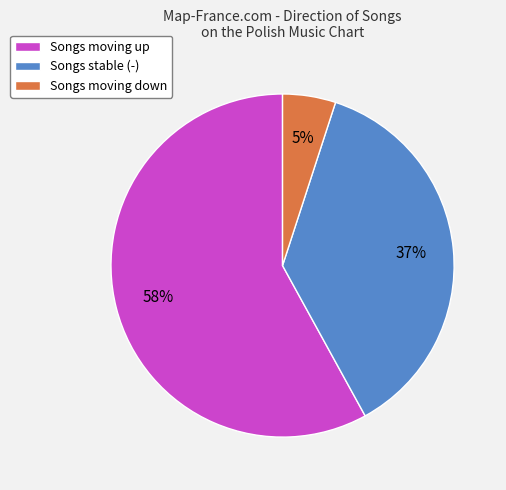

To the nearest percent, what portion does Songs stable (-) represent?

37%